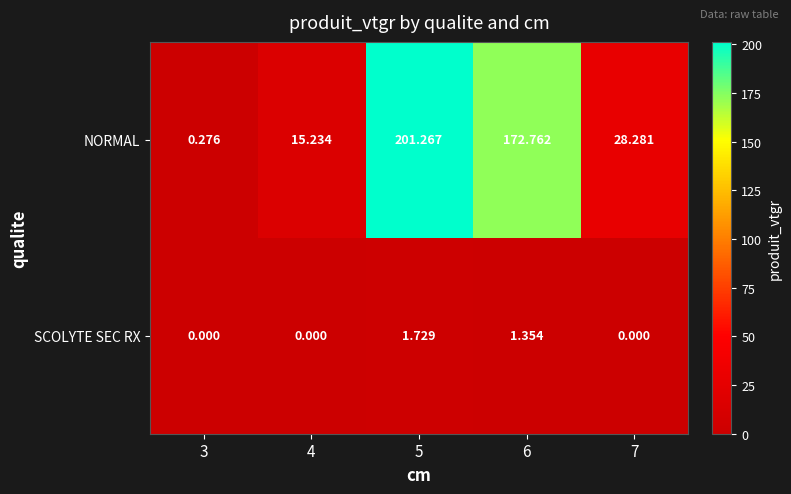

Which series has the largest total across all categories?

NORMAL